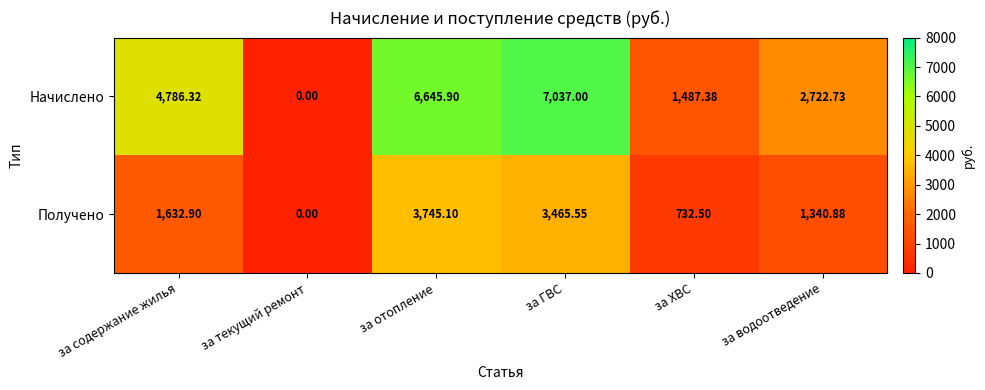

List the series in order of their overall mean, lowest first.

Получено, Начислено